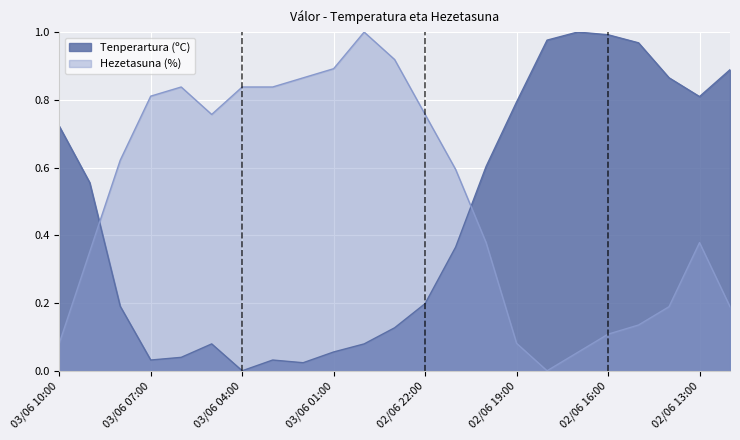

The value of Hezetasuna (%) at 03/06 01:00 is 0.9. True or false?

True